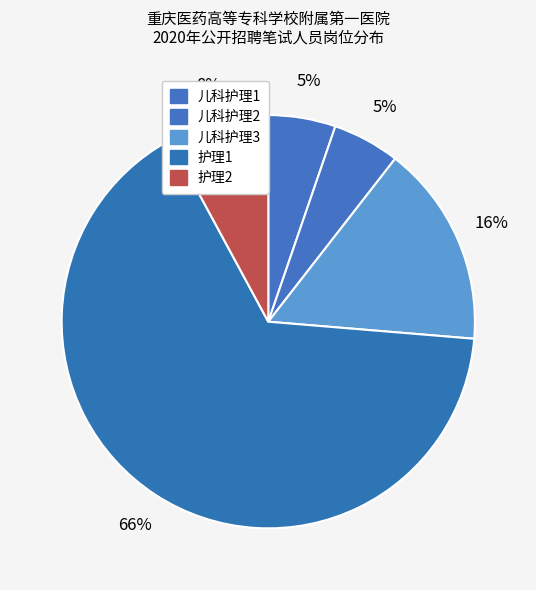

How many slices are in this pie chart?

5